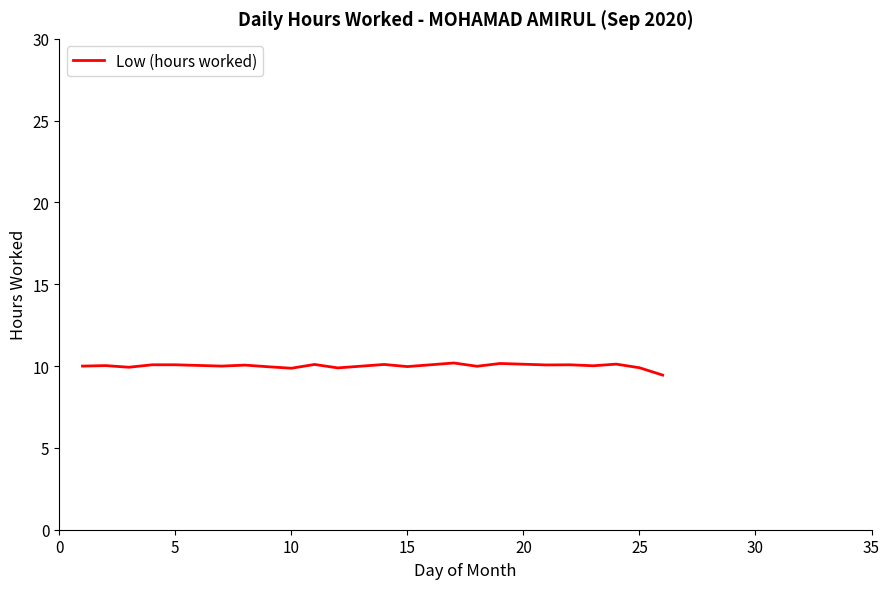

What is the maximum value shown in the chart?

10.2